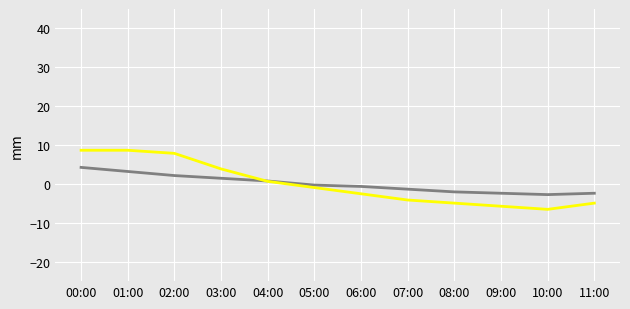

What is the total value across all series at 03:00?

5.3